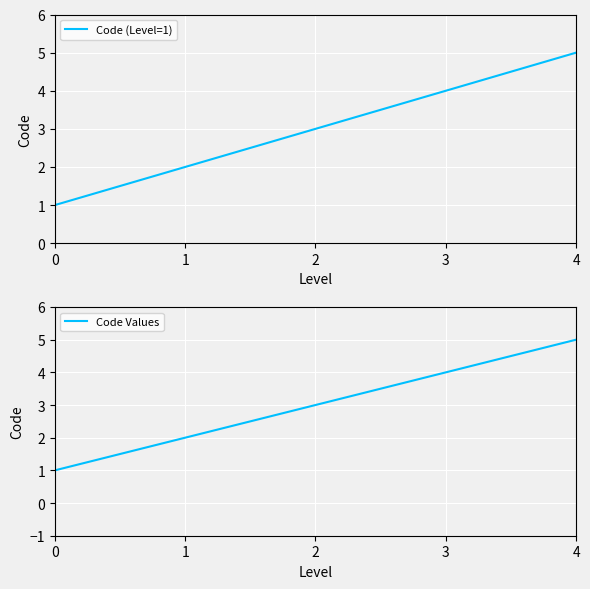

What is the average value of the Code (Level=1) series?

3